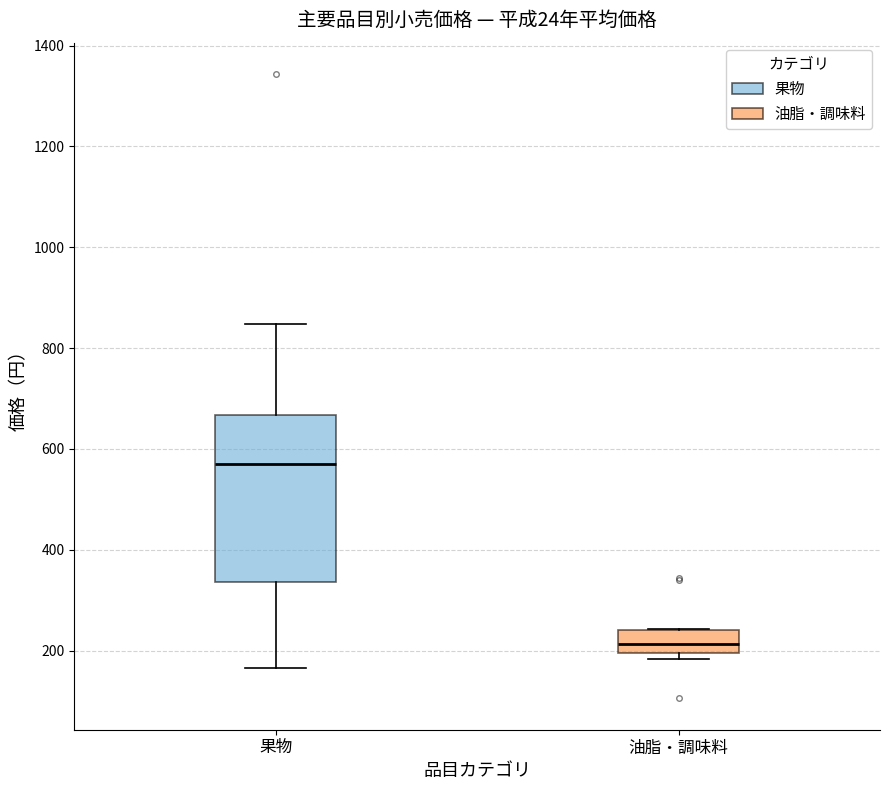

Reading left to right, transcribe this box plot: for each box, give where its median line is, the range the box spans, and where its two whiskers end, as read against the y-axis. The values are not printed on the chart, so give them approximately, as read against the axis.

果物: median 580, box 340 to 660, whiskers 160 to 840
油脂・調味料: median 220, box 200 to 240, whiskers 180 to 240